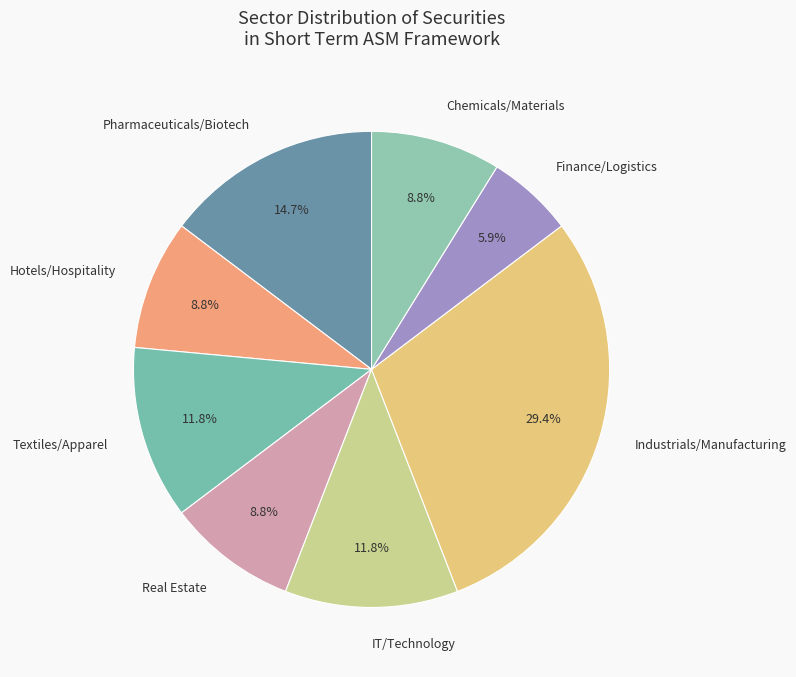

What is the smallest slice in the pie chart?

Finance/Logistics